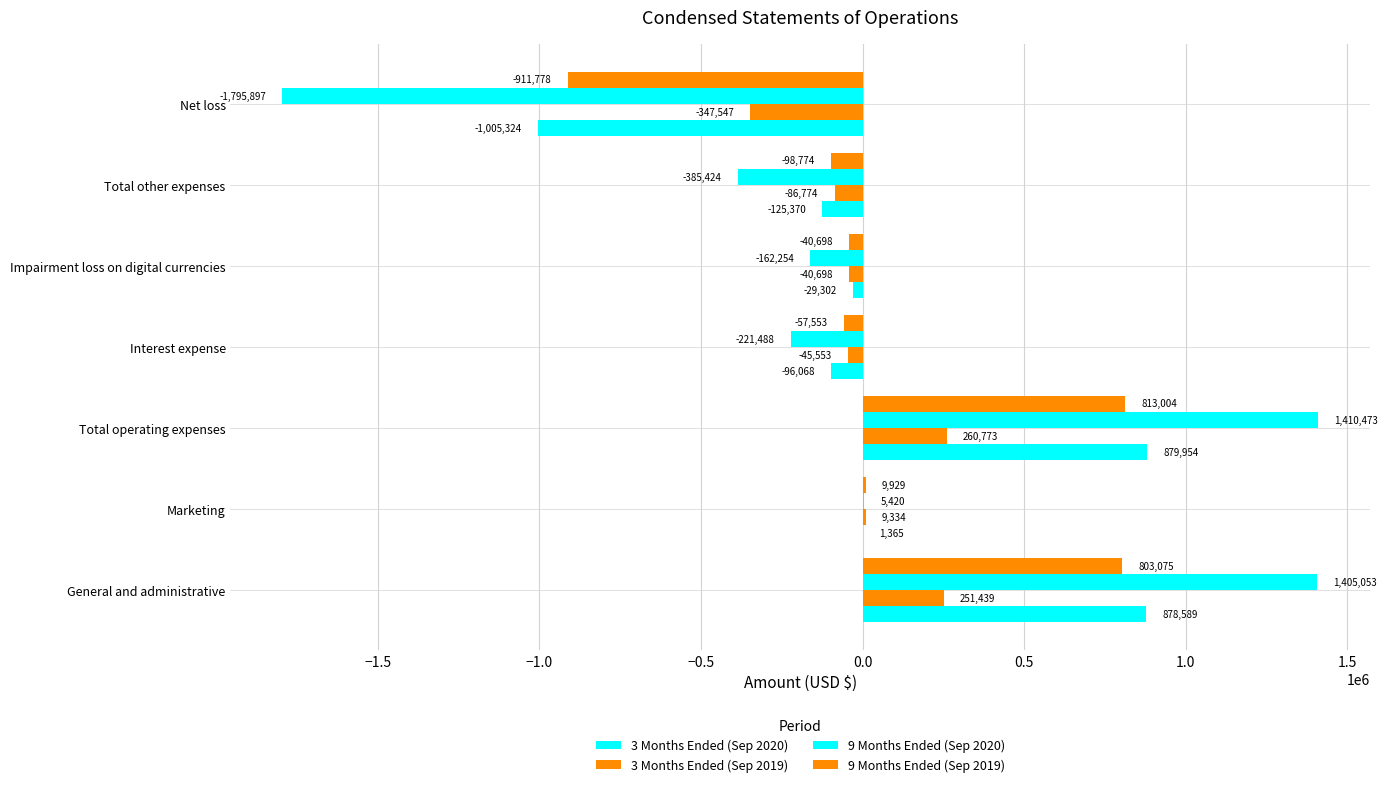

How many data points does each series have?

7